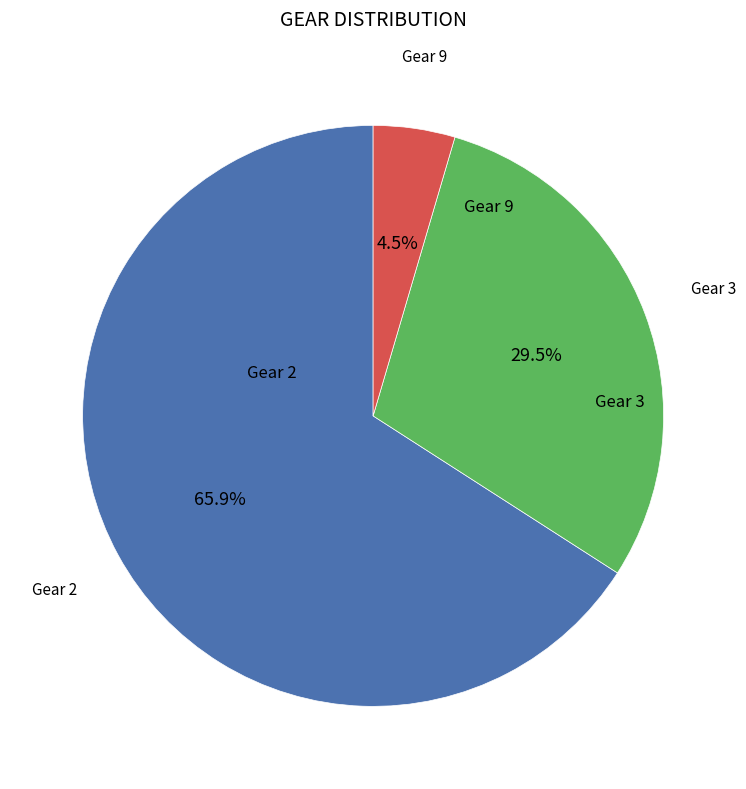

Is there any slice that represents more than half of the pie?

Yes